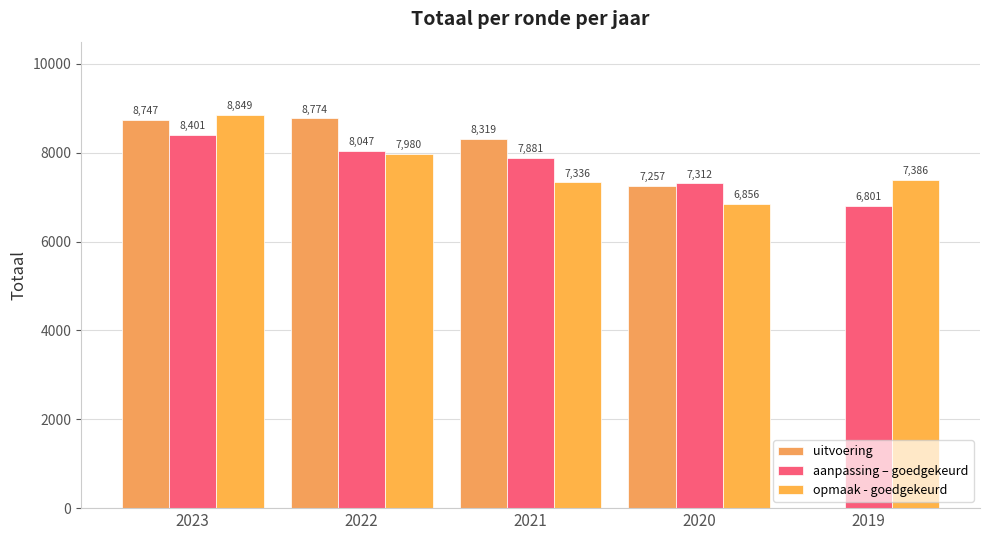

Reading left to right, list all the values displayed in this chart.

uitvoering: 2023=8747	2022=8774	2021=8319	2020=7257	2019=0
aanpassing – goedgekeurd: 2023=8401	2022=8047	2021=7881	2020=7312	2019=6801
opmaak - goedgekeurd: 2023=8849	2022=7980	2021=7336	2020=6856	2019=7386